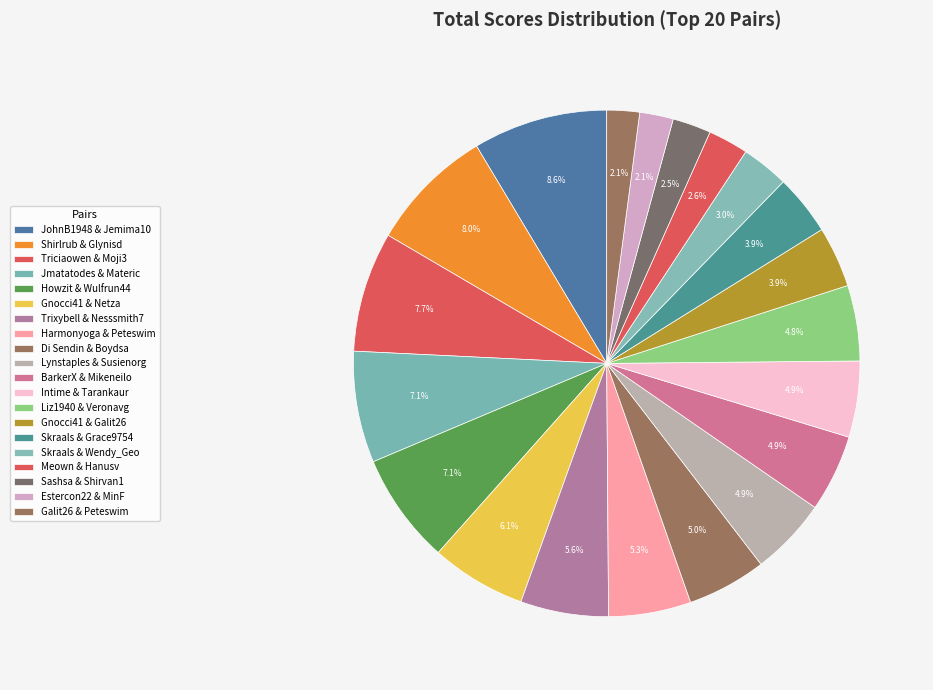

Count the number of slices in the pie.

20